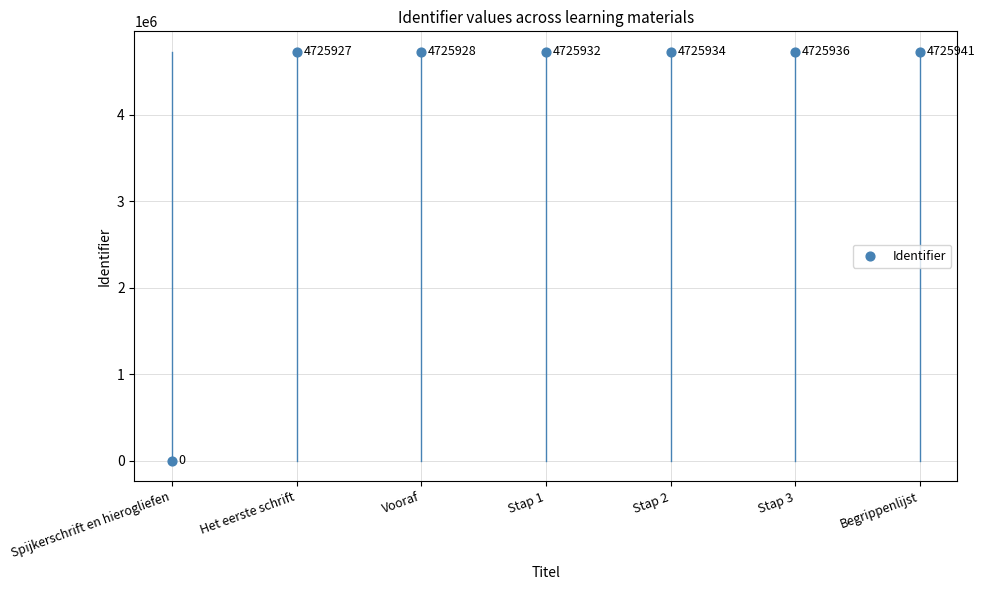

What Y value in the scatter plot is closest to 2362970?

4725927